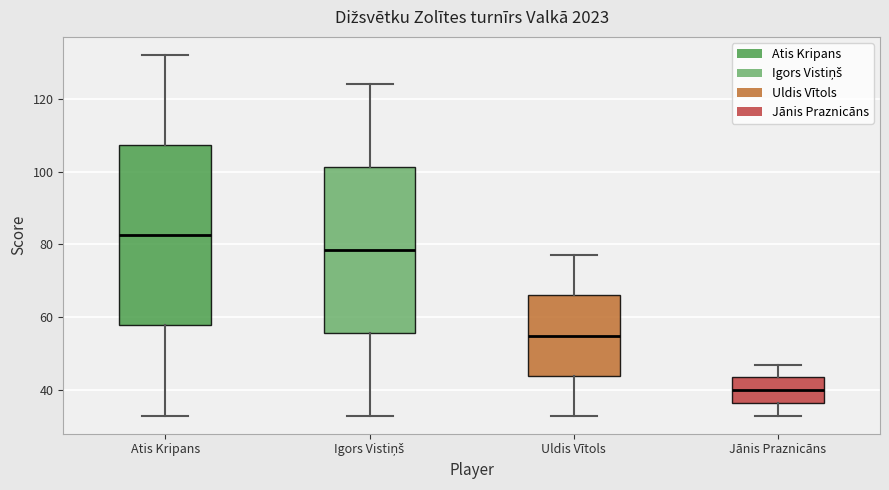

Where is the upper edge of the box for Jānis Praznicāns on the y-axis? The values are not printed on the chart, so give them approximately, as read against the axis.

44